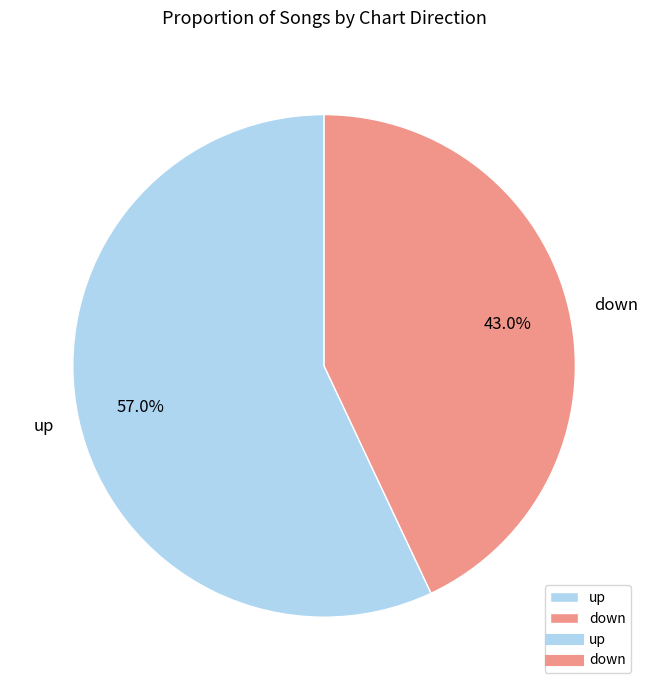

Approximately how many times larger is the value at down compared to up?

0.8